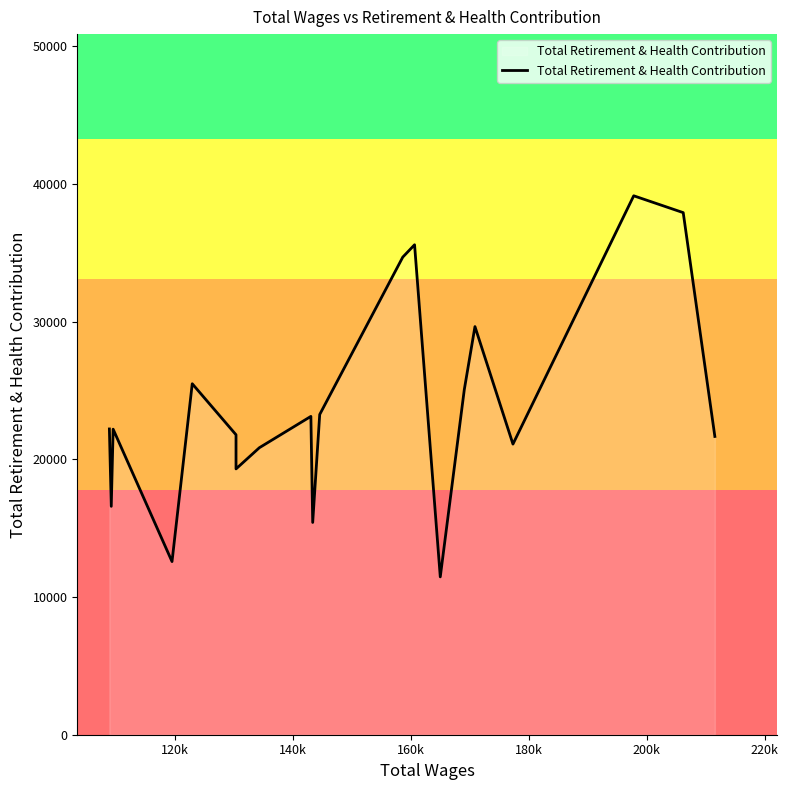

What is the smallest value displayed?

11460.5